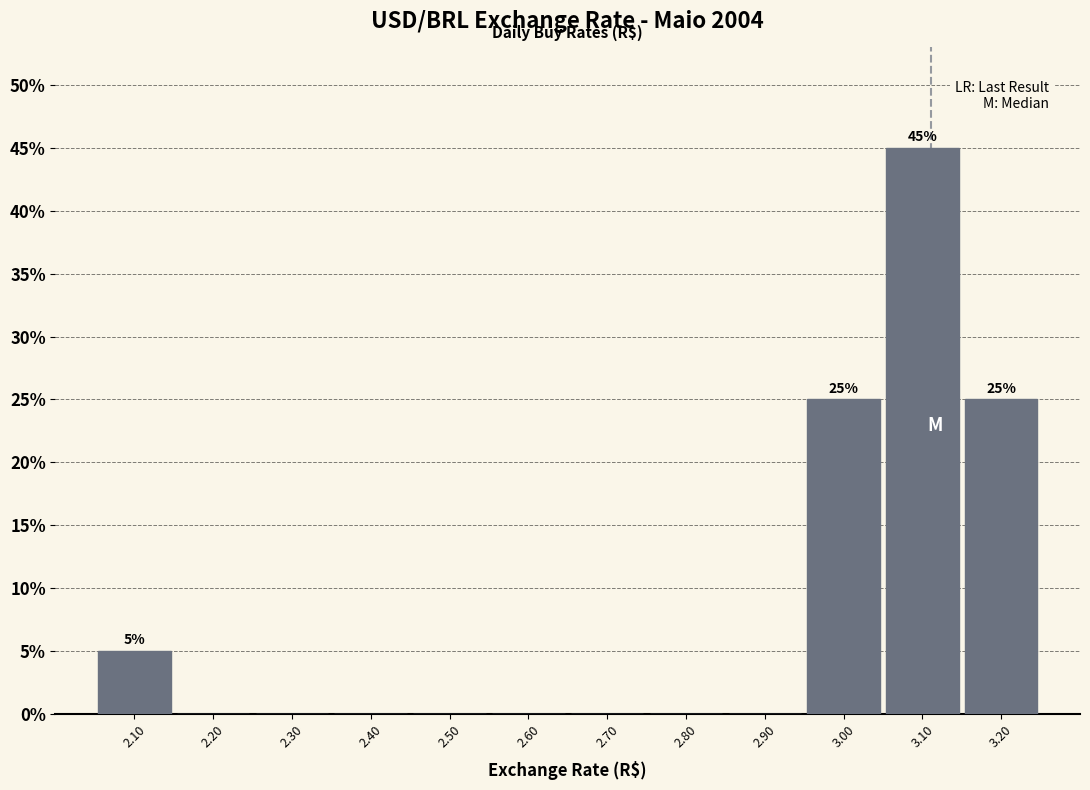

Which range on the x-axis has the tallest bar?

3.05 to 3.15